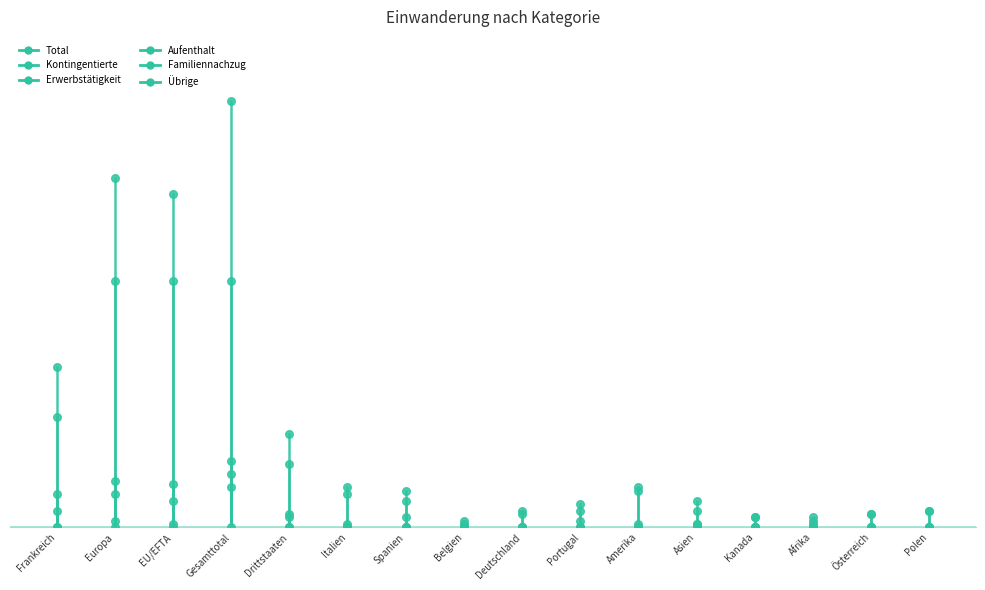

Is the value of Erwerbstätigkeit at Frankreich greater than the value of Total at Frankreich?

No